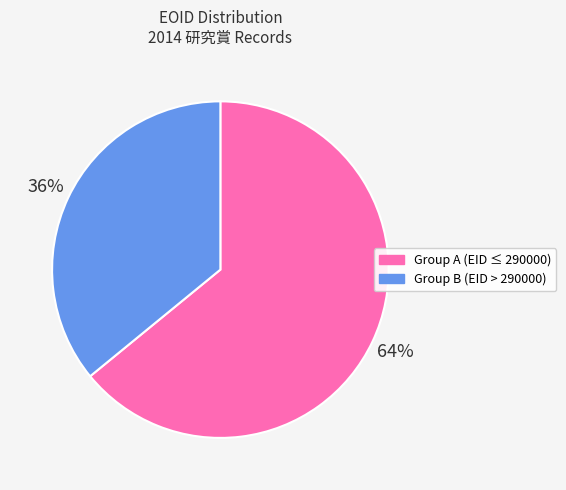

How many segments does this pie chart have?

2